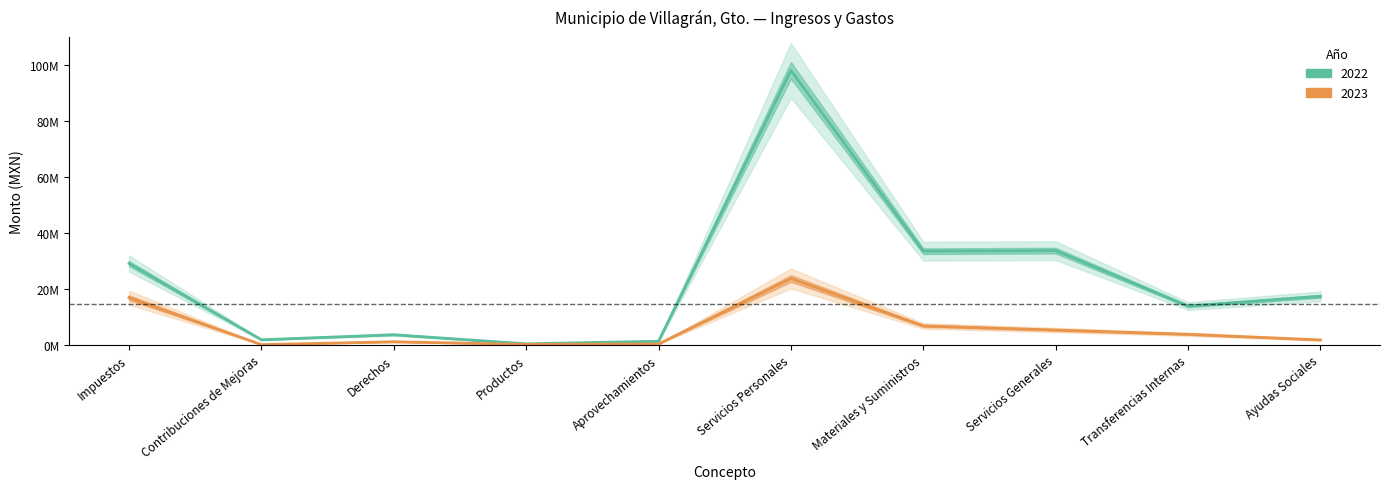

At Derechos, list the series in order from largest to smallest.

2022, 2023